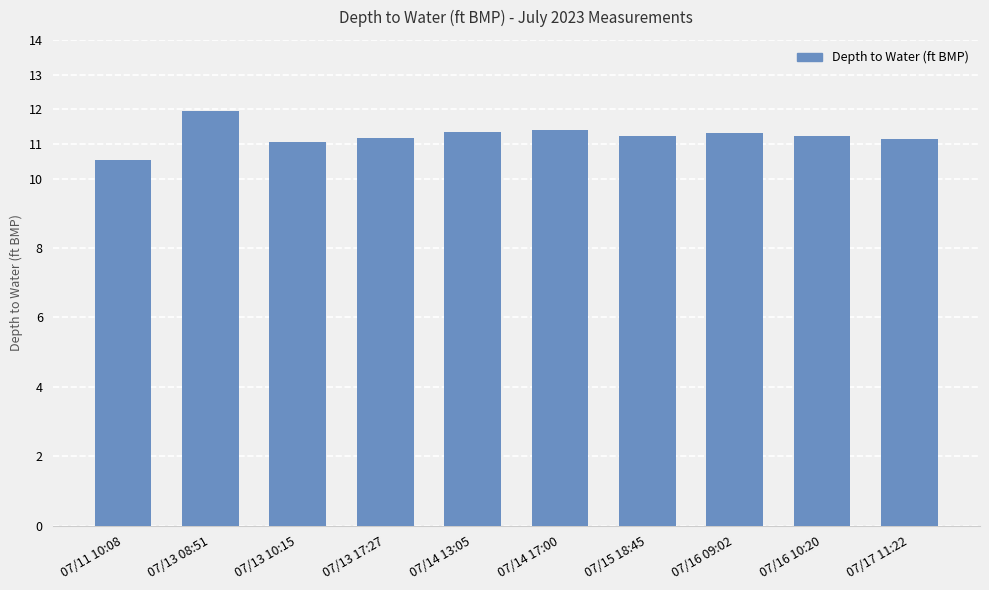

Which label corresponds to the largest value in the chart?

07/13 08:51